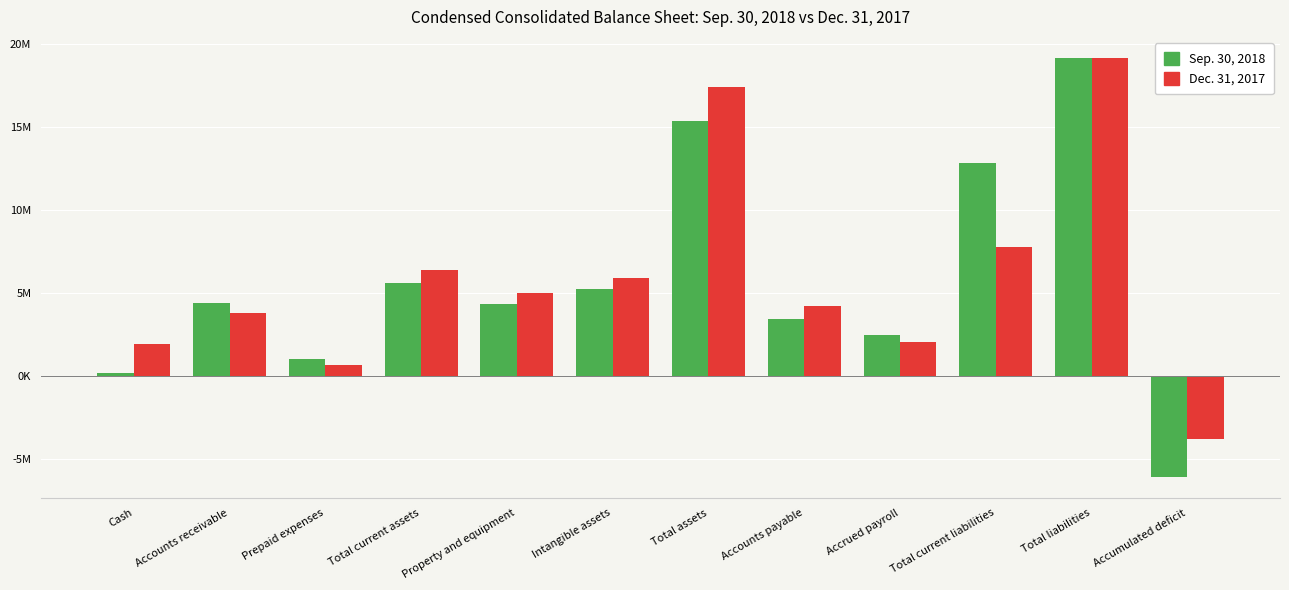

What is the difference between the second highest and minimum values in the Sep. 30, 2018 series?

21444988